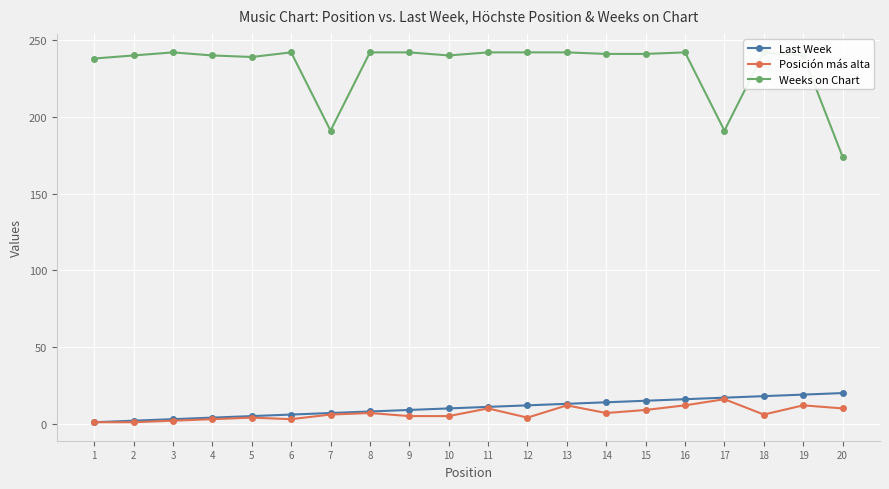

True or false: Last Week has a value of 14 at 8.

False